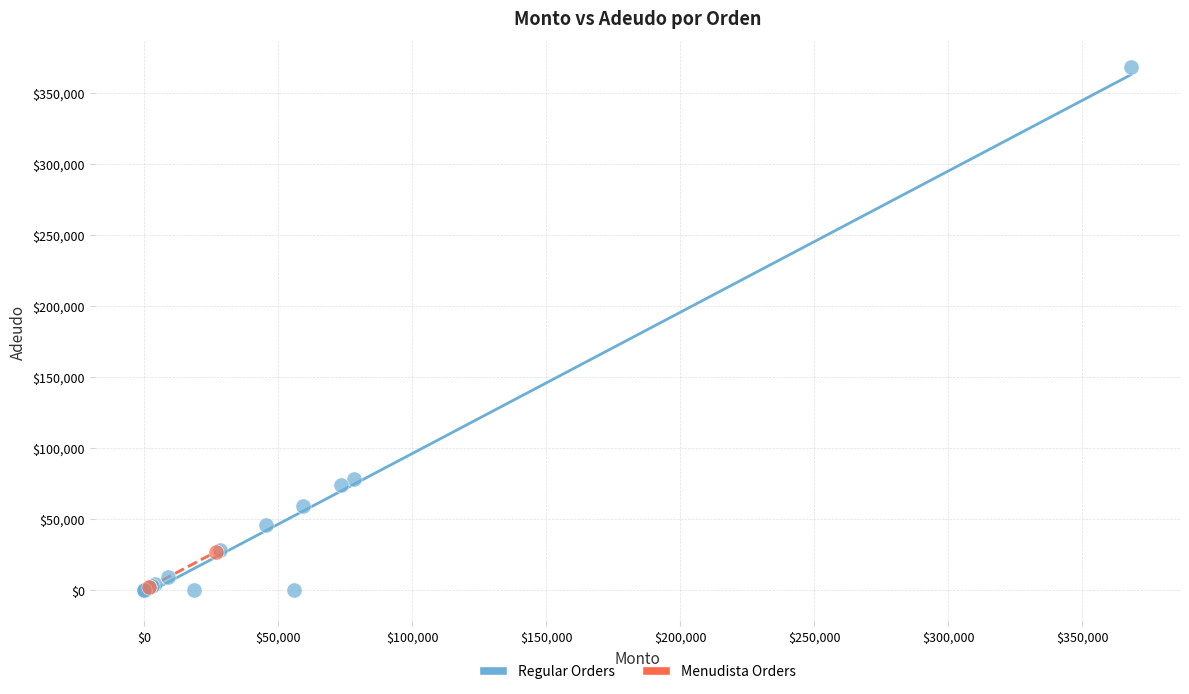

What are all the series names shown in the legend?

Regular Orders, Menudista Orders